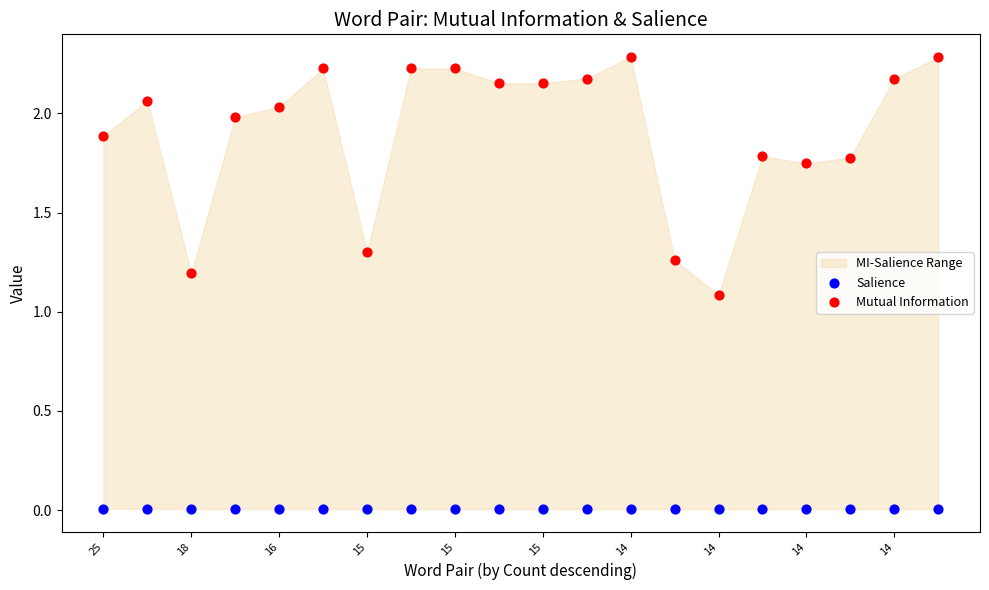

Which series reaches the maximum Y coordinate?

Mutual Information